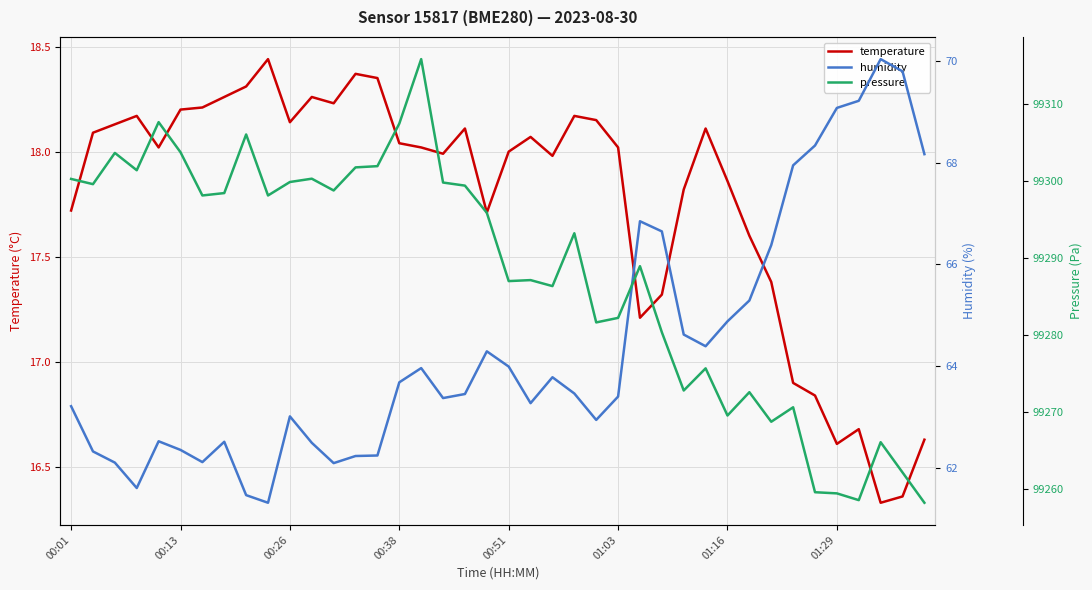

True or false: temperature and pressure intersect in this chart.

False